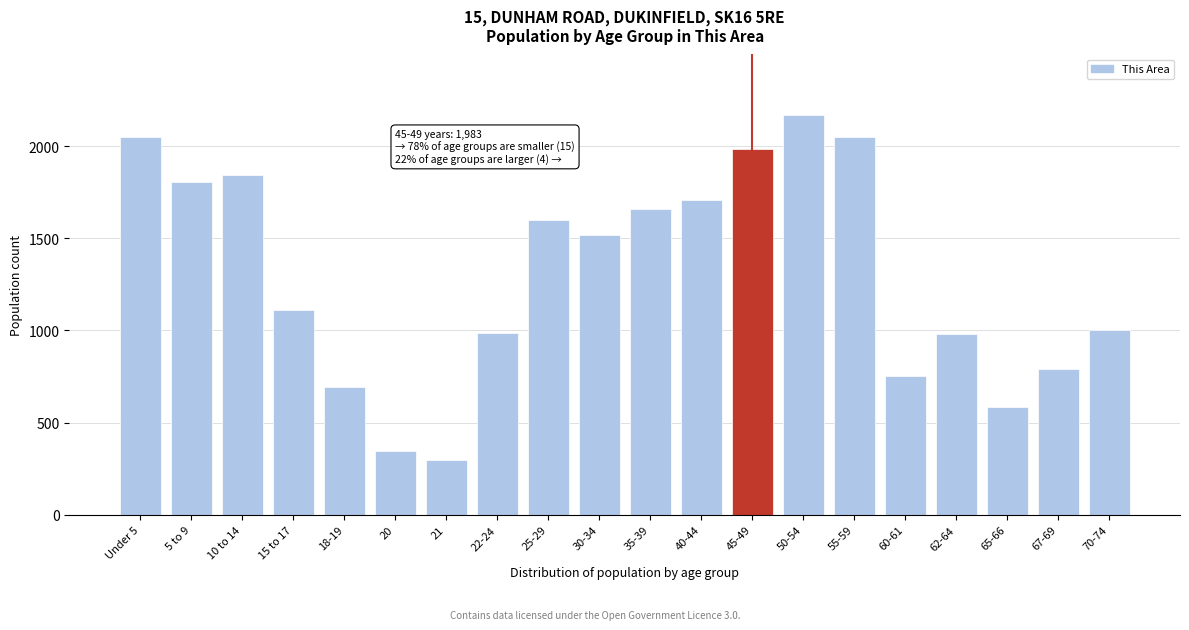

What is the greatest value displayed?

2172